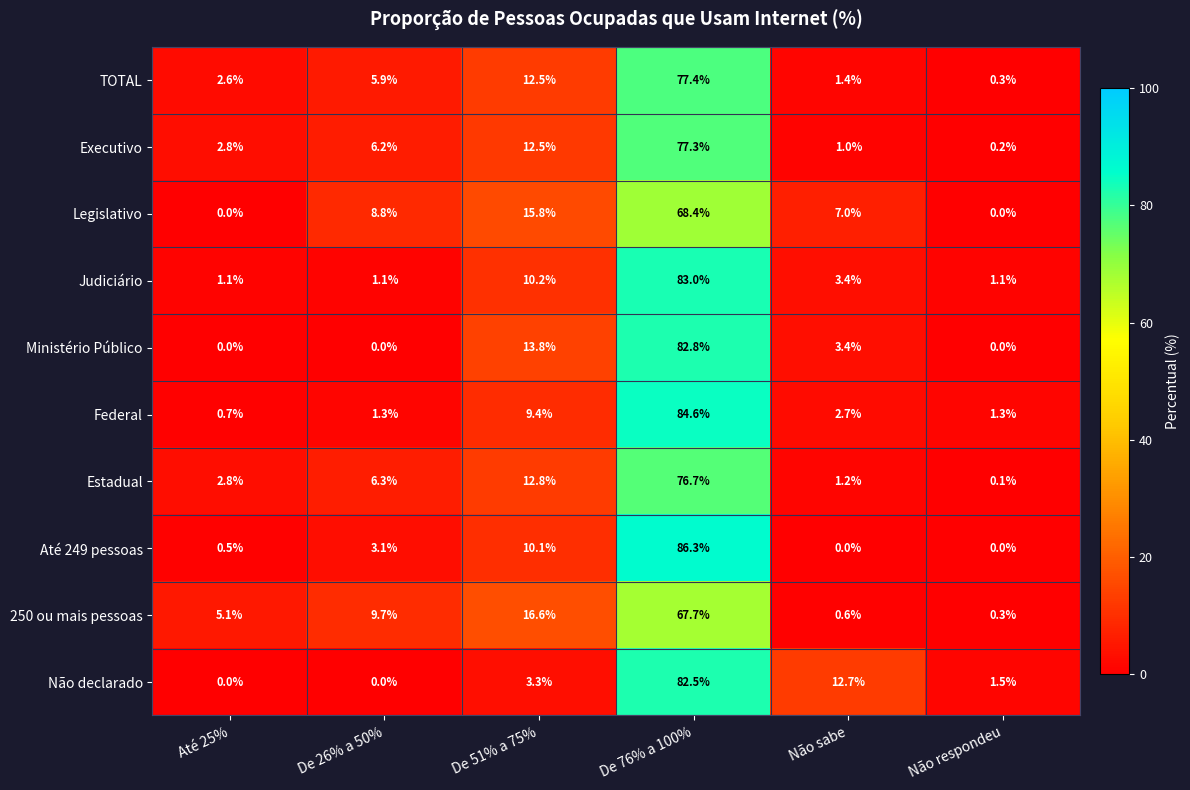

What is the sum of all Estadual values?

99.9